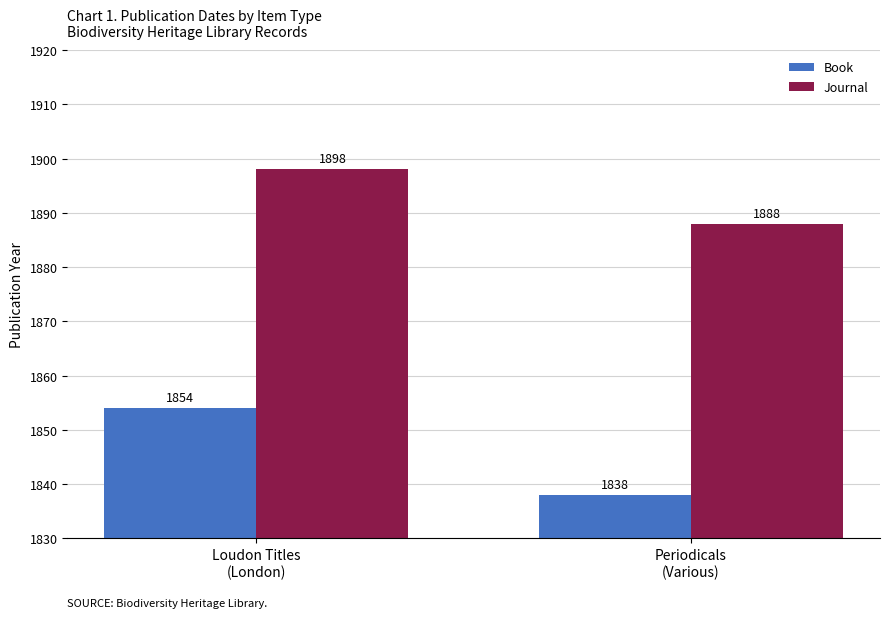

Rank the series by their average value, from lowest to highest.

Book, Journal